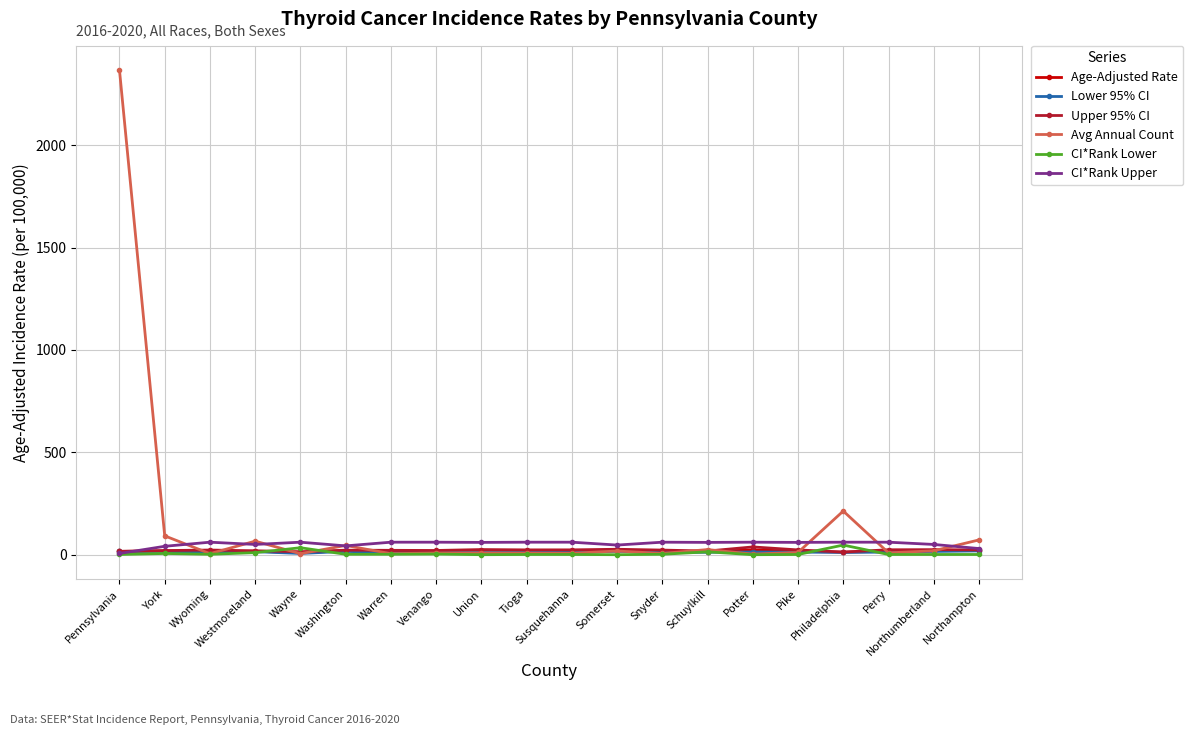

Does the chart have visible grid lines?

Yes